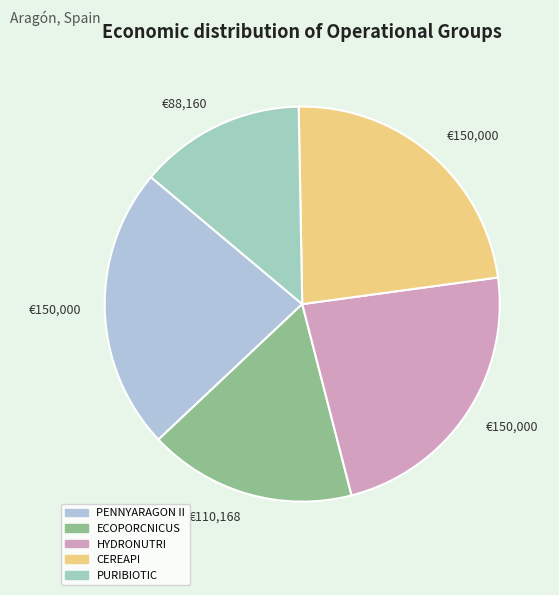

How many slices are in this pie chart?

5